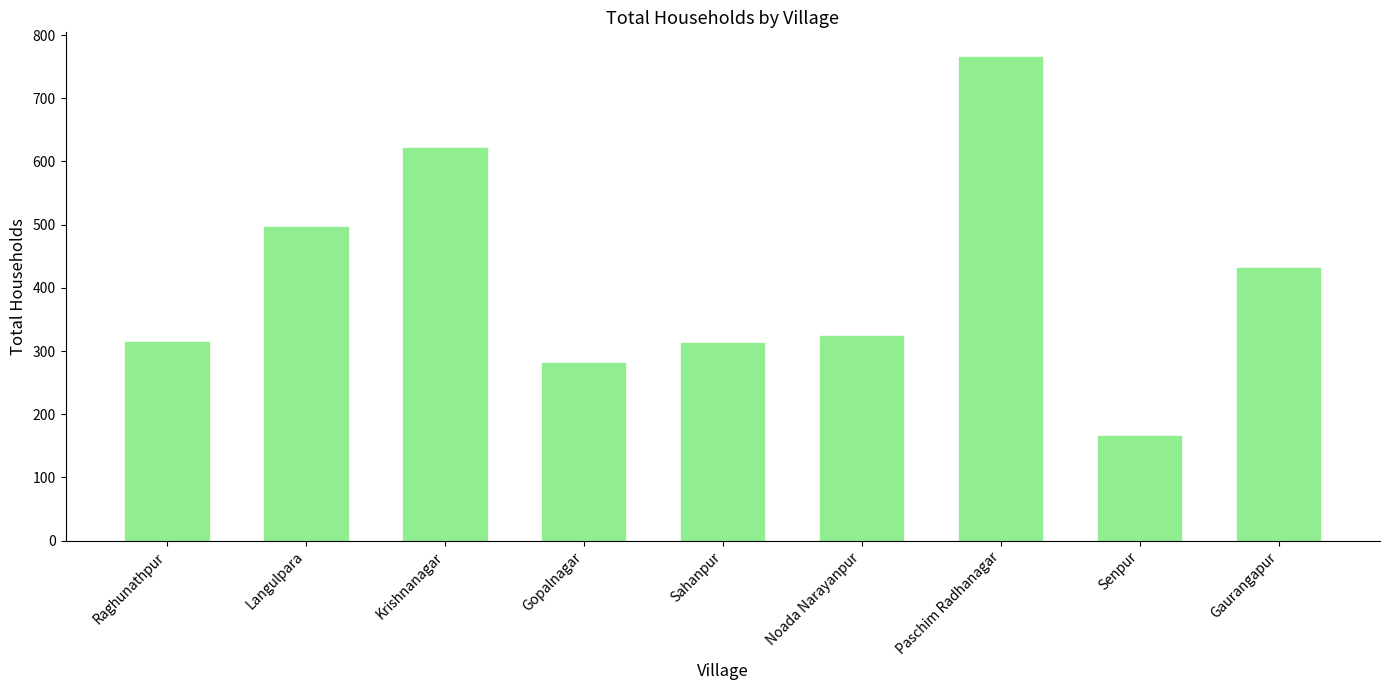

What is the change in value from Gopalnagar to Noada Narayanpur?

+43